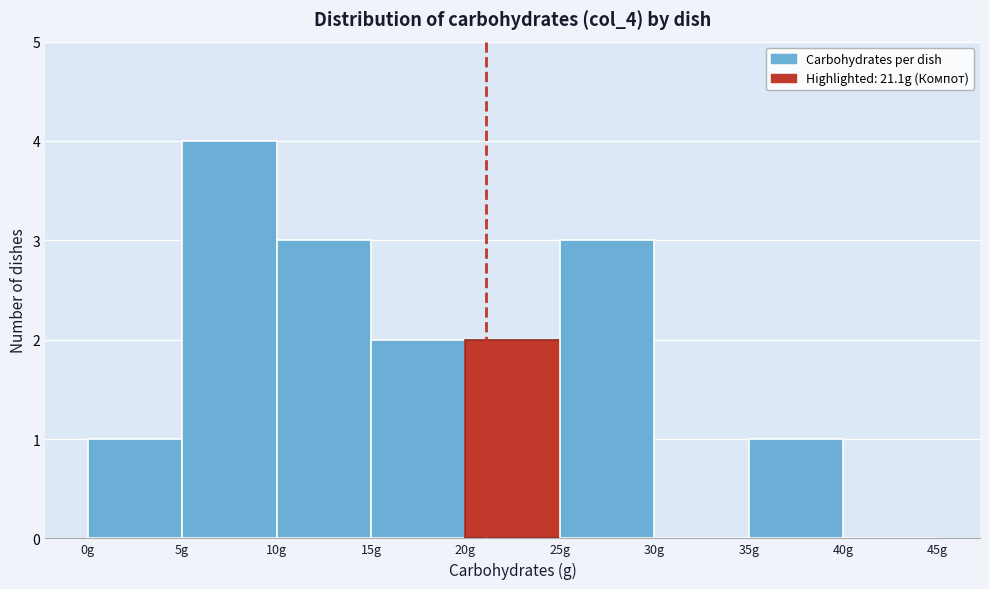

How tall is the bar that spans 5 to 10 on the x-axis? The values are not printed on the chart, so give them approximately, as read against the axis.

4